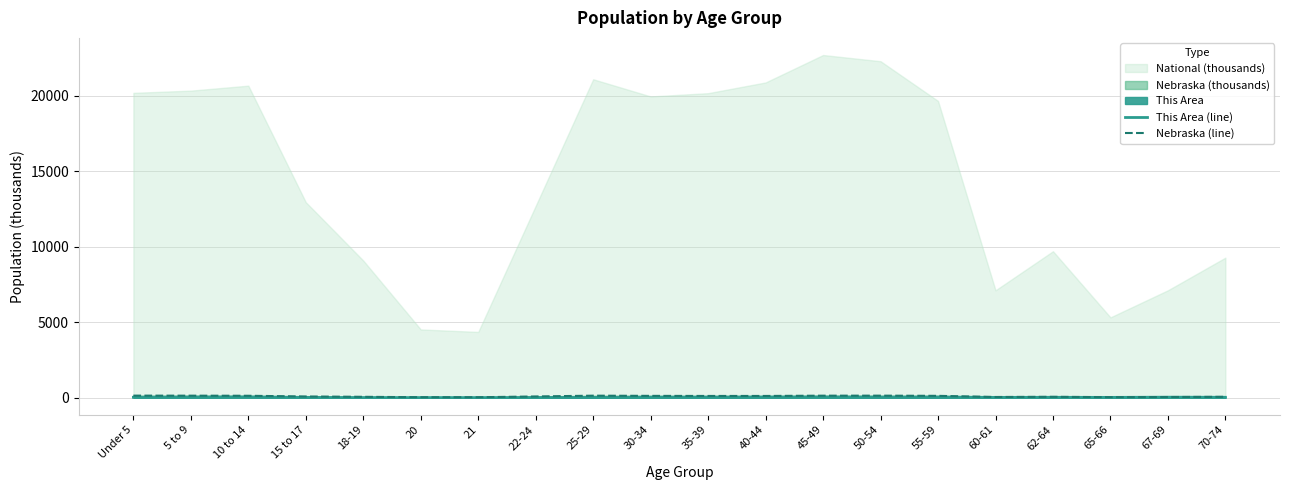

At which label does Nebraska (line) first exceed 110?

Under 5